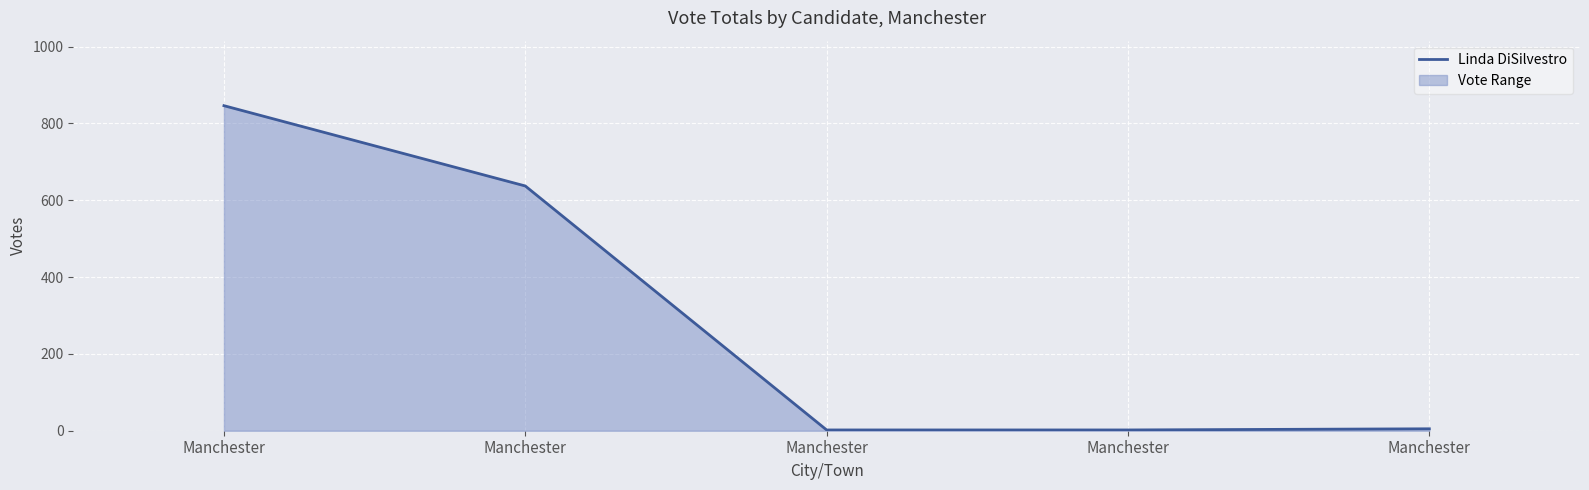

Reading left to right, what are all the values shown in this chart?

Manchester=846	Manchester=637	Manchester=2	Manchester=2	Manchester=5